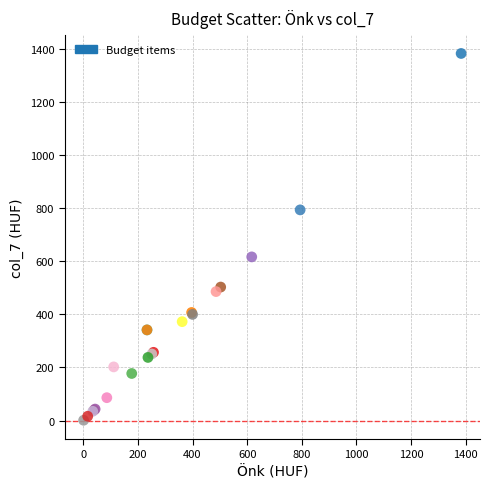

What Y value in the scatter plot is closest to 692?

616.7